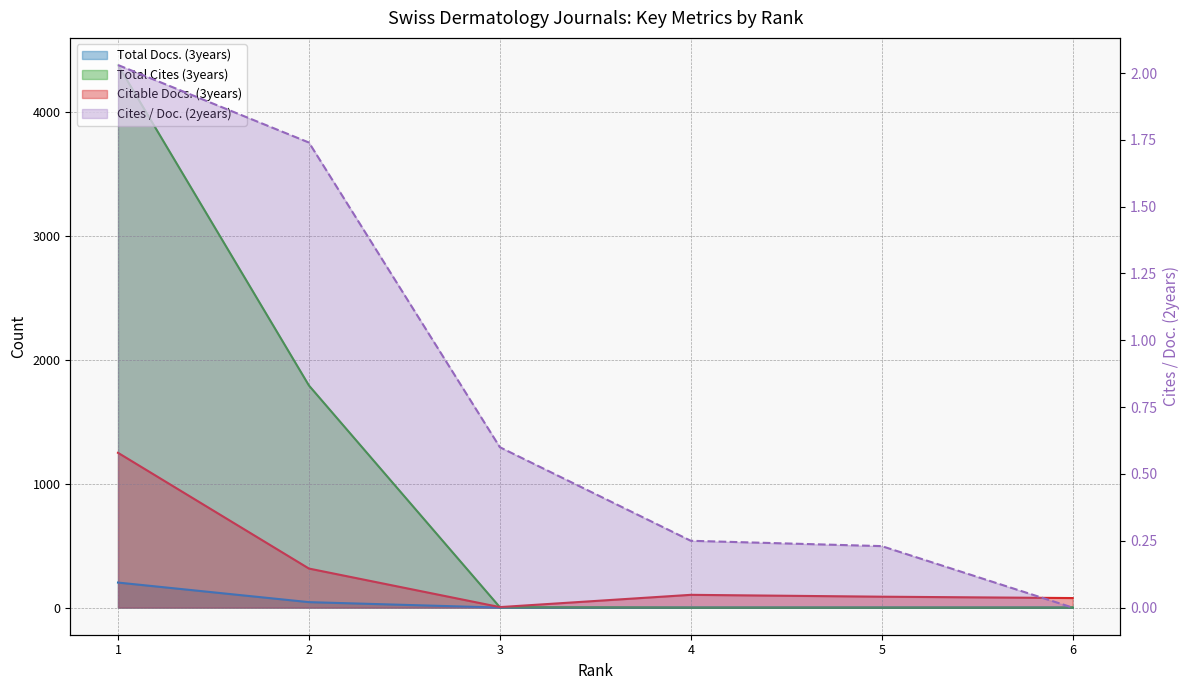

The Cites / Doc. (2years) series shows 0.6 at 3. True or false?

True